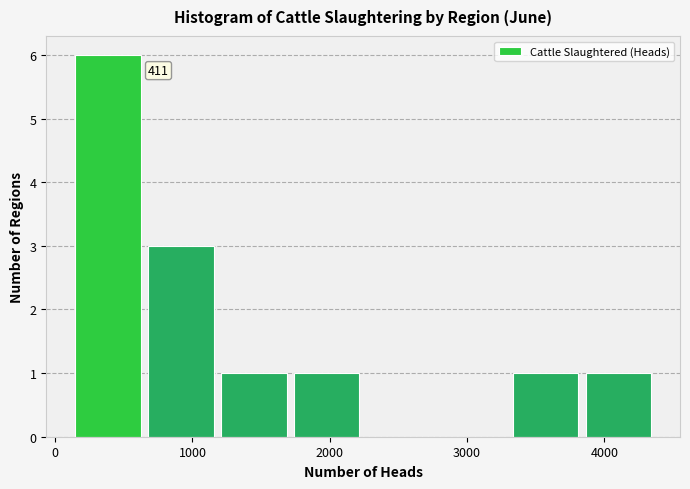

Which range on the x-axis has the tallest bar?

100 to 700